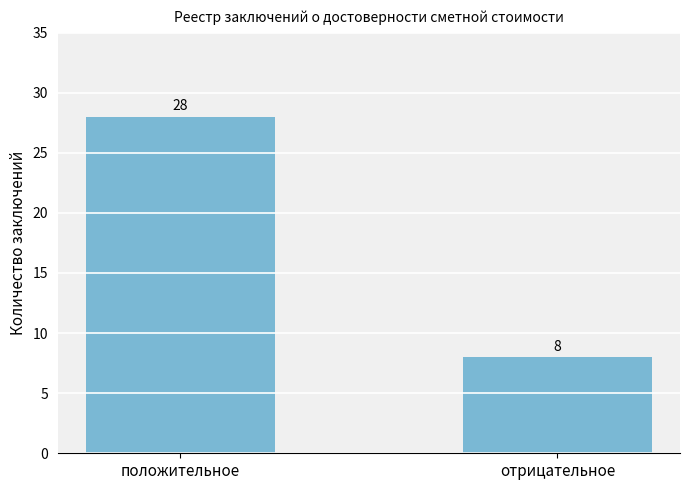

What is the change in value from положительное to отрицательное?

-20